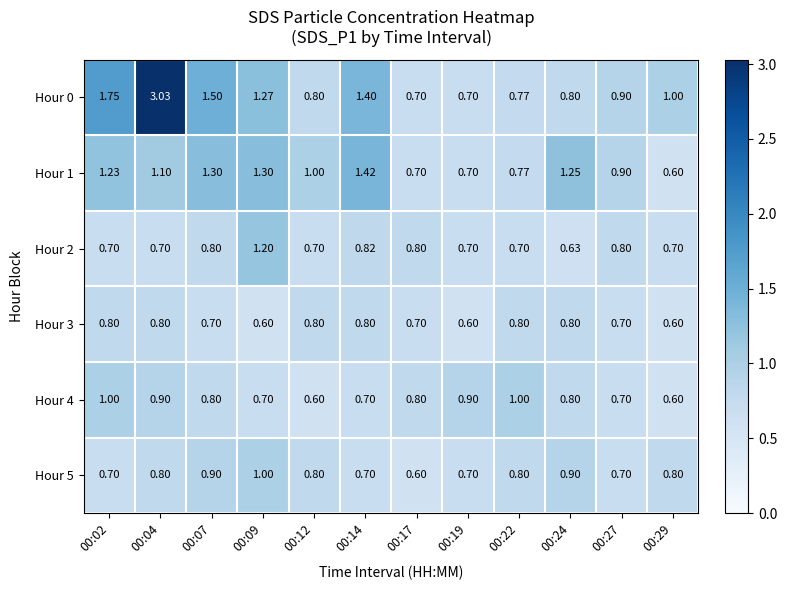

Is the value of Hour 0 at 00:19 greater than the value of Hour 1 at 00:27?

No